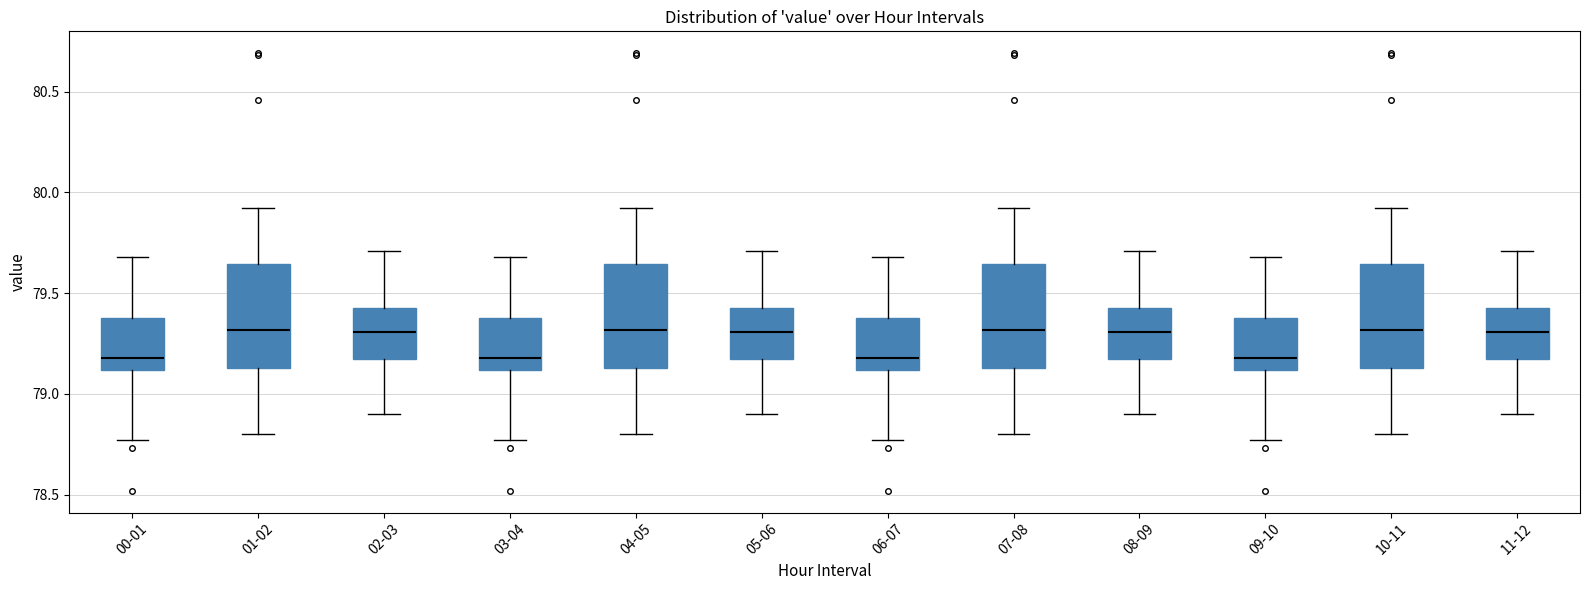

Reading left to right, transcribe this box plot: for each box, give where its median line is, the range the box spans, and where its two whiskers end, as read against the y-axis. The values are not printed on the chart, so give them approximately, as read against the axis.

00-01: median 79.20, box 79.10 to 79.40, whiskers 78.75 to 79.70
01-02: median 79.30, box 79.15 to 79.65, whiskers 78.80 to 79.90
02-03: median 79.30, box 79.15 to 79.45, whiskers 78.90 to 79.70
03-04: median 79.20, box 79.10 to 79.40, whiskers 78.75 to 79.70
04-05: median 79.30, box 79.15 to 79.65, whiskers 78.80 to 79.90
05-06: median 79.30, box 79.15 to 79.45, whiskers 78.90 to 79.70
06-07: median 79.20, box 79.10 to 79.40, whiskers 78.75 to 79.70
07-08: median 79.30, box 79.15 to 79.65, whiskers 78.80 to 79.90
08-09: median 79.30, box 79.15 to 79.45, whiskers 78.90 to 79.70
09-10: median 79.20, box 79.10 to 79.40, whiskers 78.75 to 79.70
10-11: median 79.30, box 79.15 to 79.65, whiskers 78.80 to 79.90
11-12: median 79.30, box 79.15 to 79.45, whiskers 78.90 to 79.70